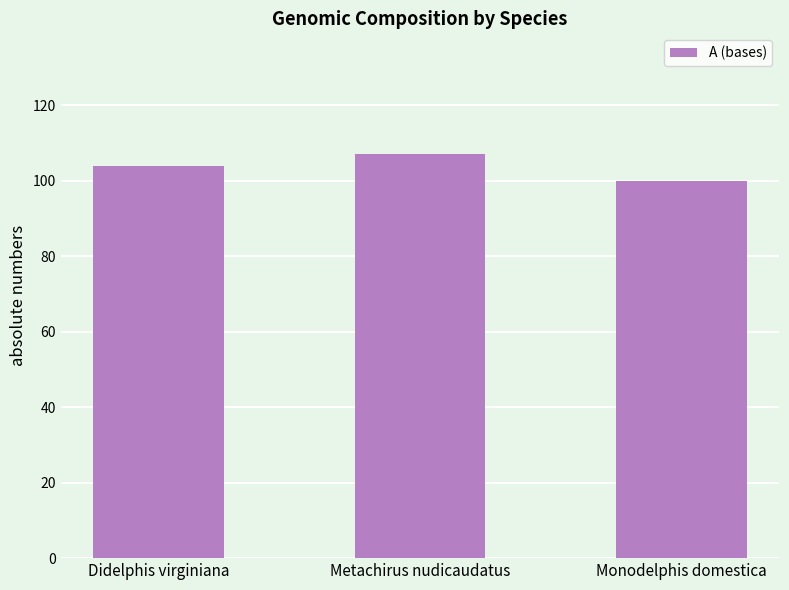

What is the average value?

104